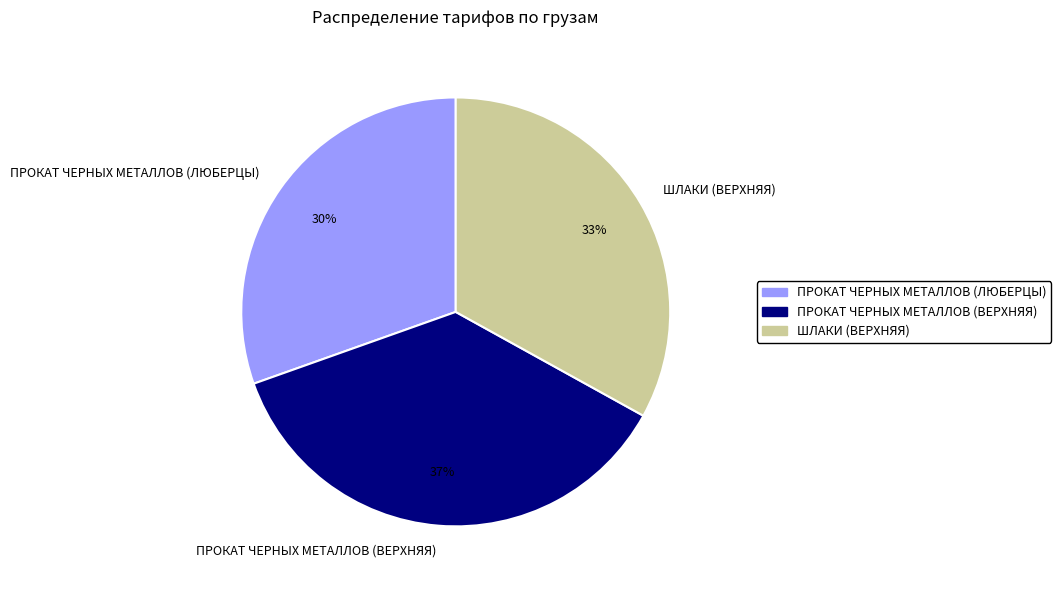

Rank the categories by value from highest to lowest.

ПРОКАТ ЧЕРНЫХ МЕТАЛЛОВ (ВЕРХНЯЯ), ШЛАКИ (ВЕРХНЯЯ), ПРОКАТ ЧЕРНЫХ МЕТАЛЛОВ (ЛЮБЕРЦЫ)